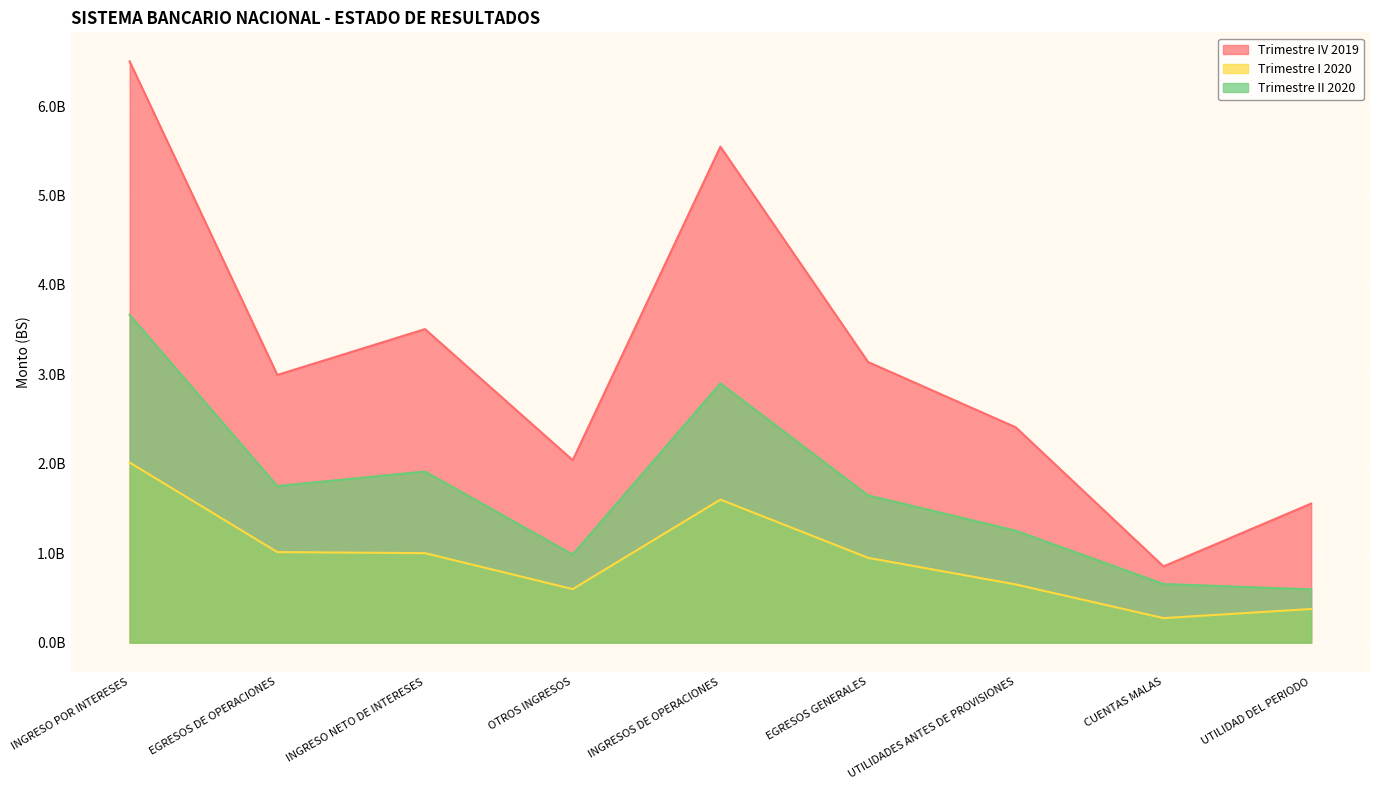

What is the label of the 2nd point from the right?

CUENTAS MALAS